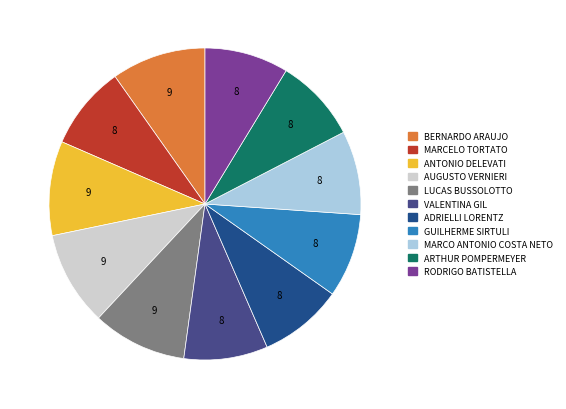

The ARTHUR POMPERMEYER slice represents 9% of the pie. True or false?

True